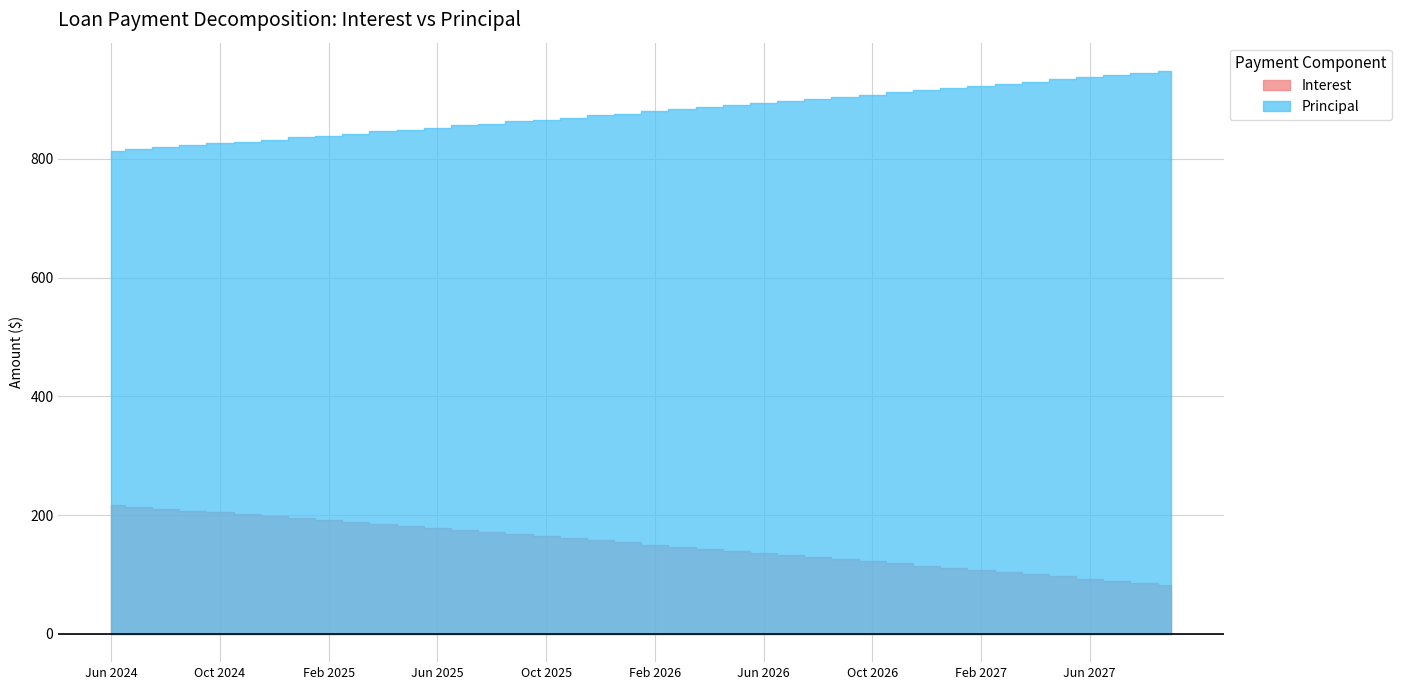

What is the difference between the second highest and minimum values in the Principal series?

132.0